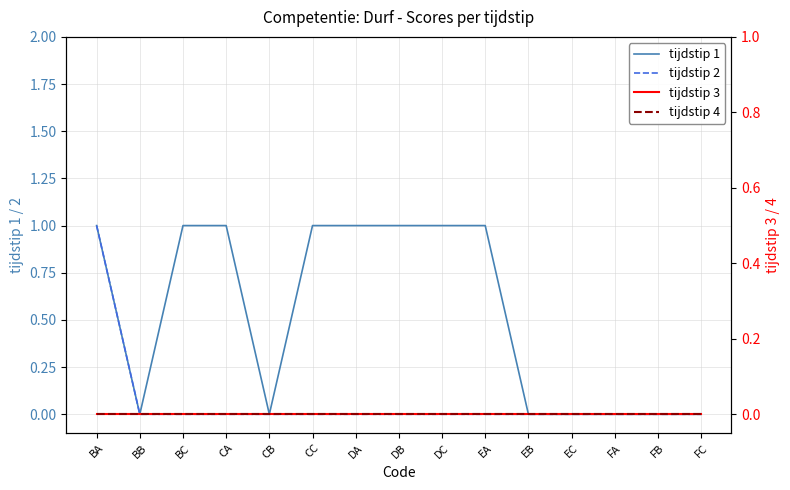

Reading right to left, transcribe all the data shown in this chart.

tijdstip 1: 0	0	0	0	0	1	1	1	1	1	0	1	1	0	1
tijdstip 2: 0	0	0	0	0	0	0	0	0	0	0	0	0	0	1
tijdstip 3: 0	0	0	0	0	0	0	0	0	0	0	0	0	0	0
tijdstip 4: 0	0	0	0	0	0	0	0	0	0	0	0	0	0	0